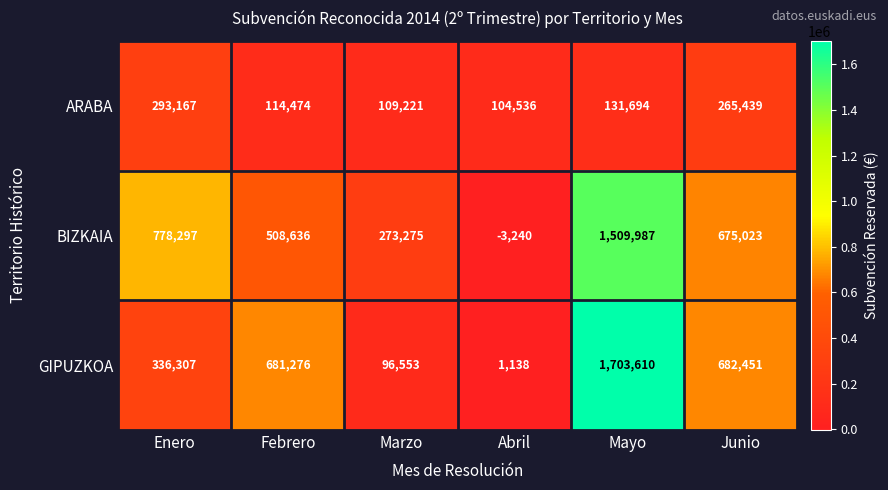

Where is ARABA nearest to the value 198851?

Junio